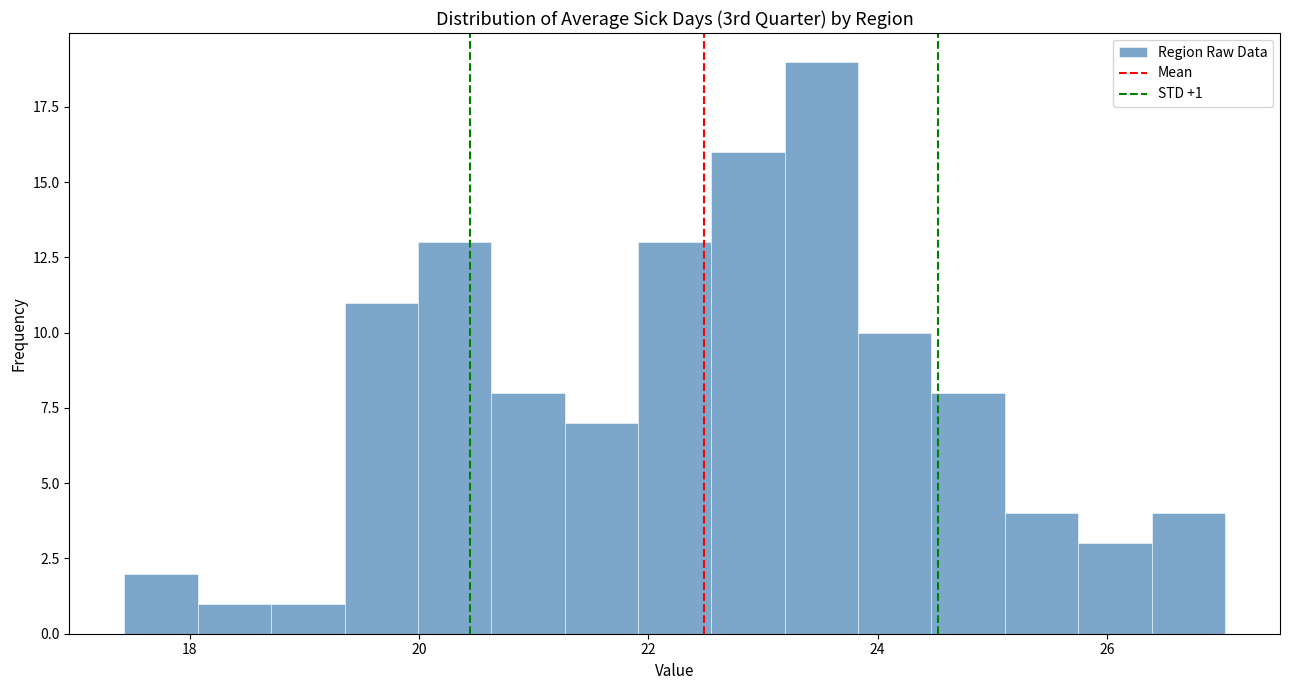

Read against the x-axis, roughly where is the centre of the tallest bar?

23.6